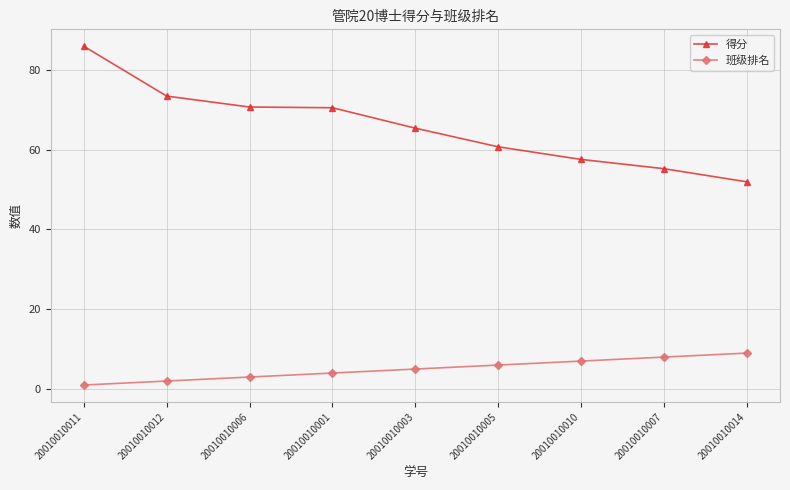

What position from the right is 20010010014?

1